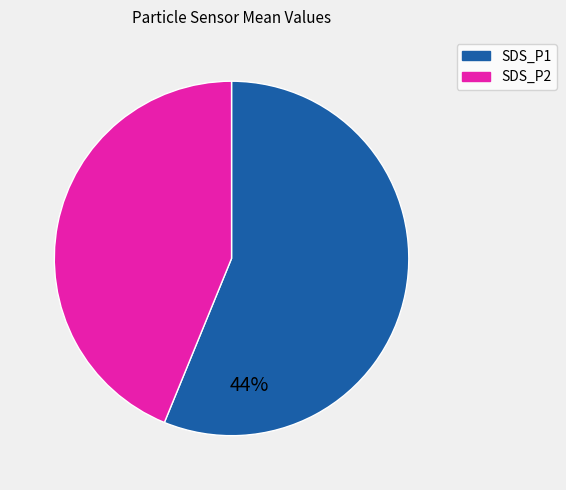

What is the largest slice in the pie chart?

SDS_P1